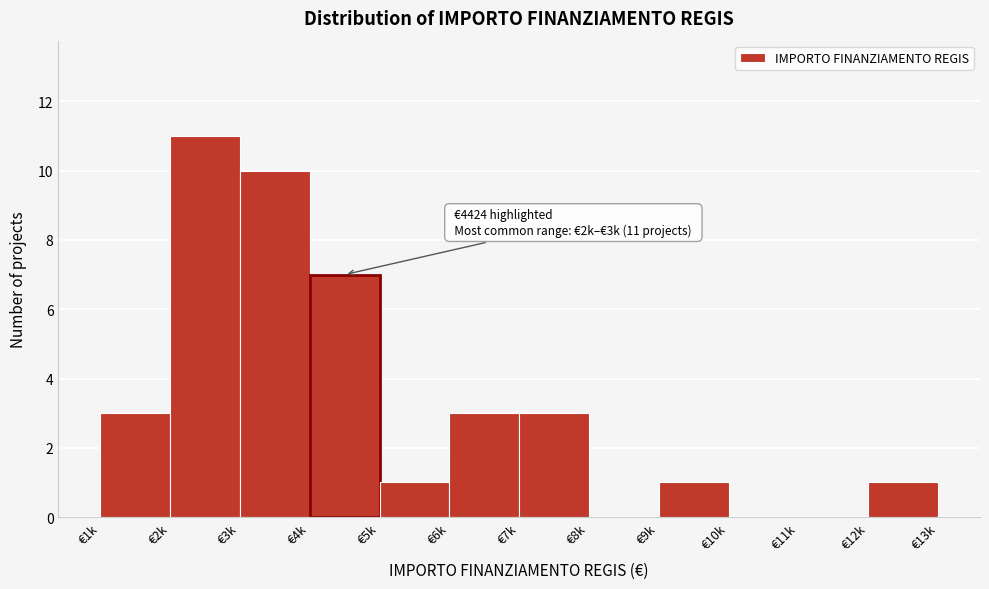

Reading left to right, what are all the values shown in this chart?

€1k=3	€2k=11	€3k=10	€4k=7	€5k=1	€6k=3	€7k=3	€8k=0	€9k=1	€10k=0	€11k=0	€12k=1